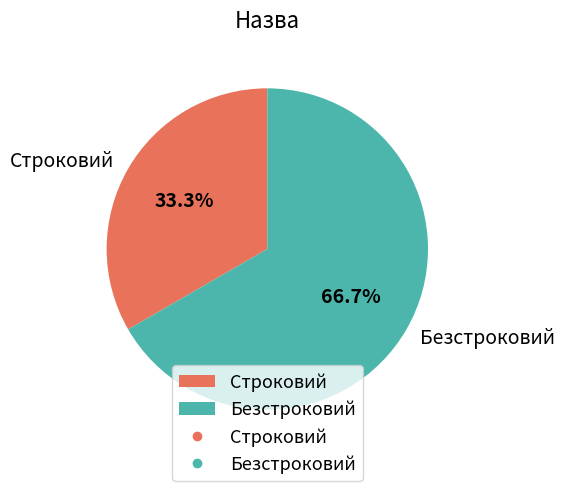

To the nearest percent, what percentage of the pie is Строковий?

33%